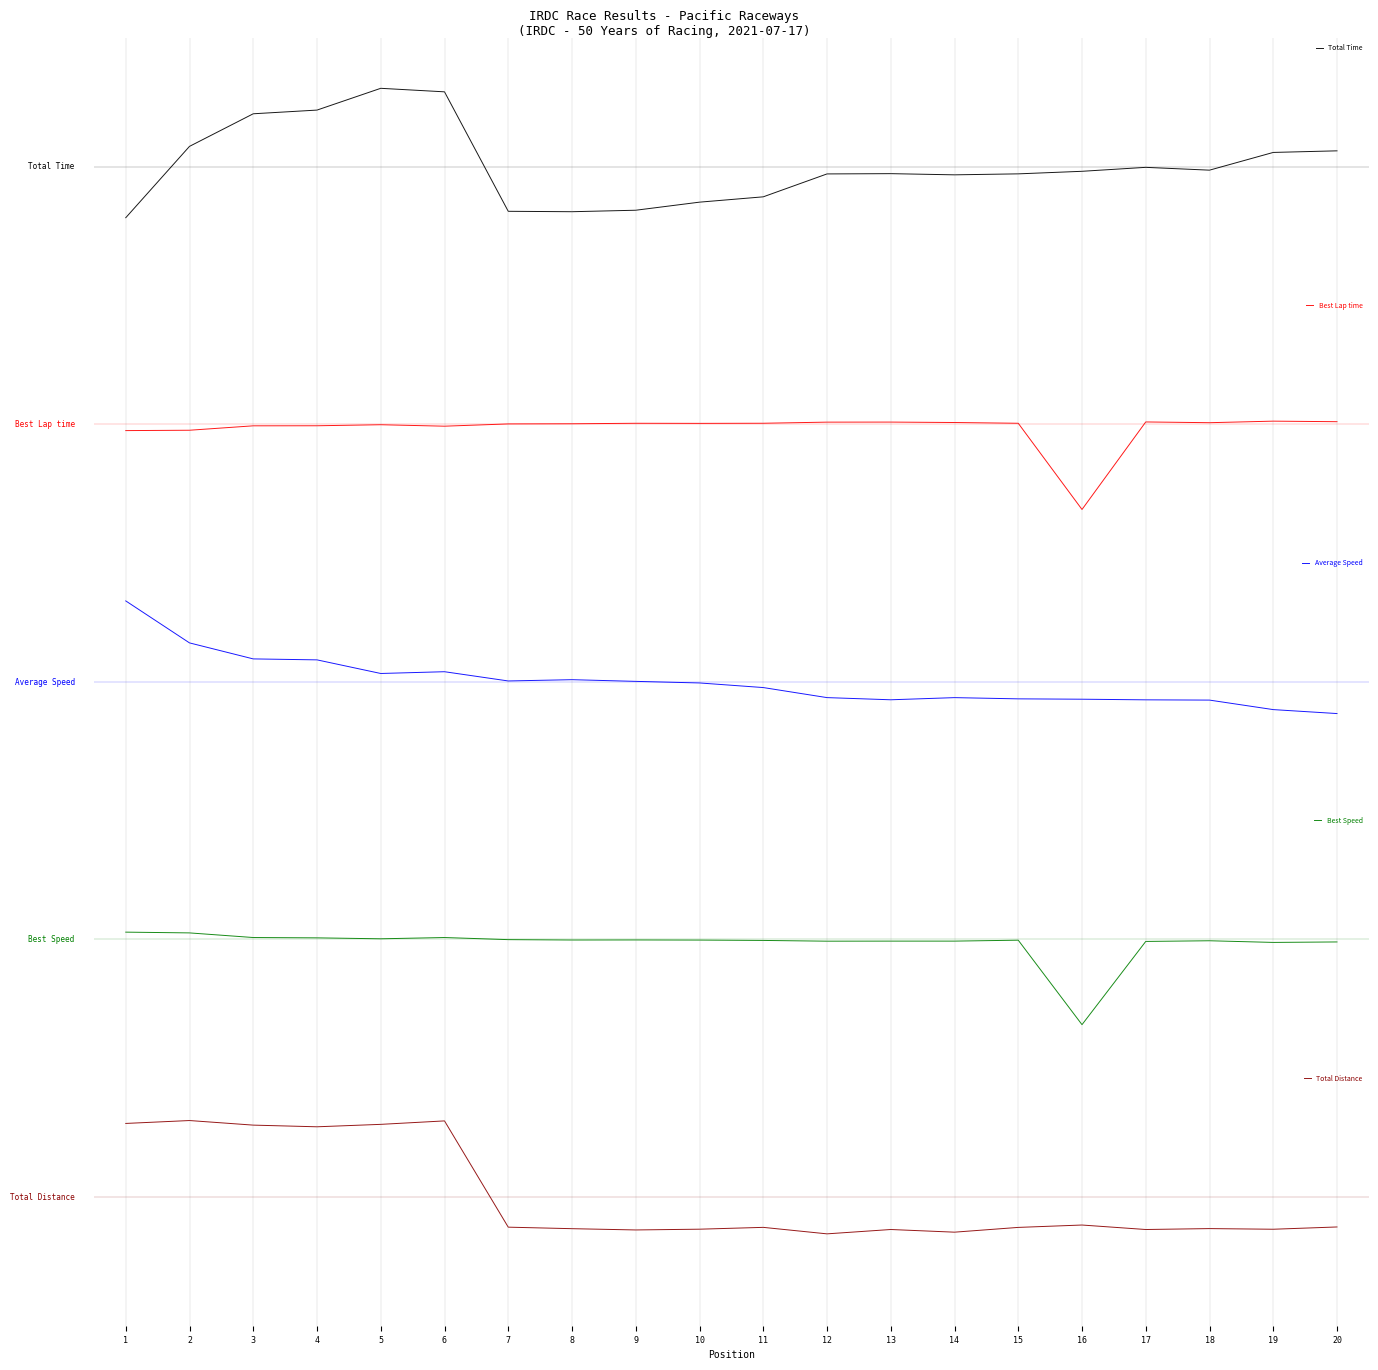

How many negative values does the Total Time series have?

13